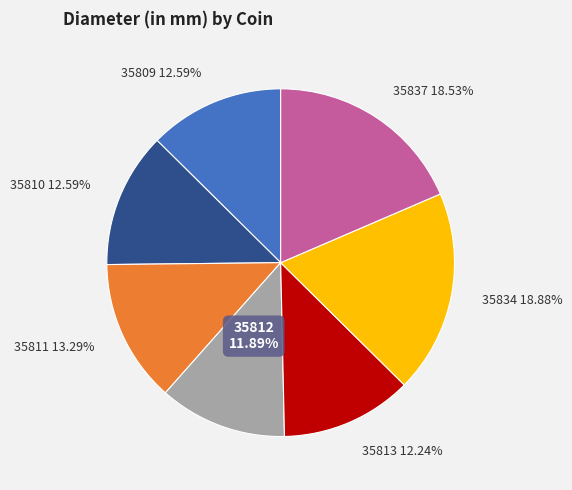

Do 35813 12.24% and 35811 13.29% together represent more than half of the pie?

No